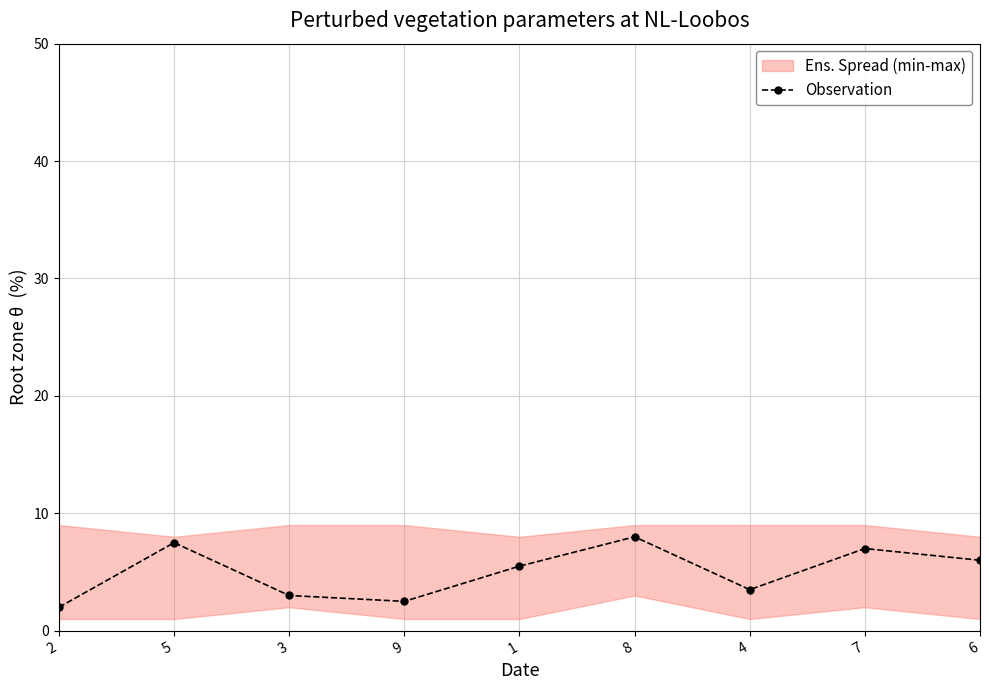

What position from the right is 5?

8